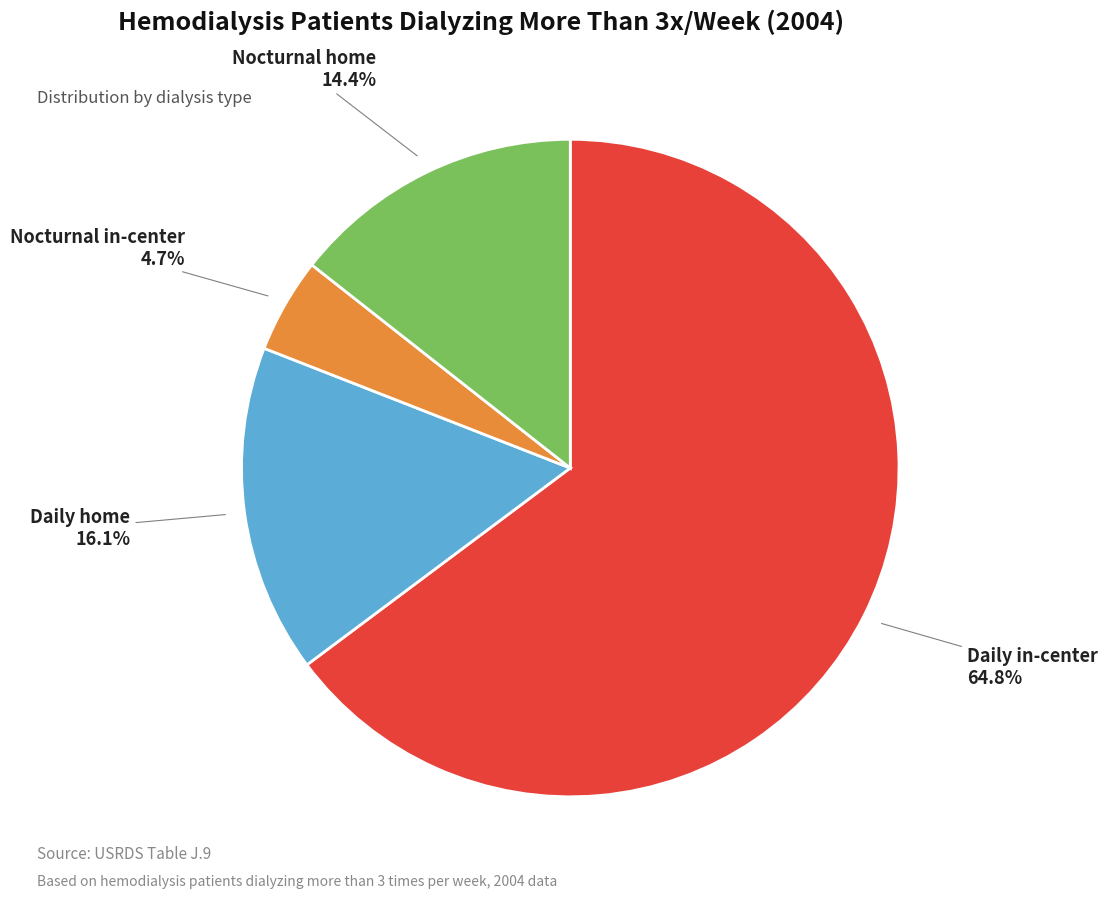

Which category has the biggest portion of the pie?

Daily in-center